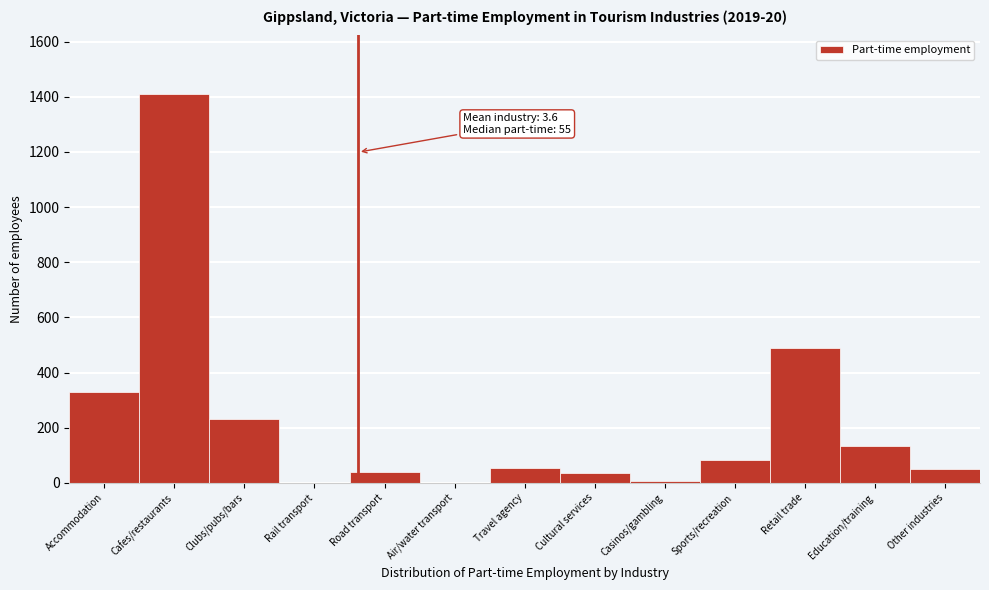

True or false: the data shows -437.5 at Air/water transport.

False